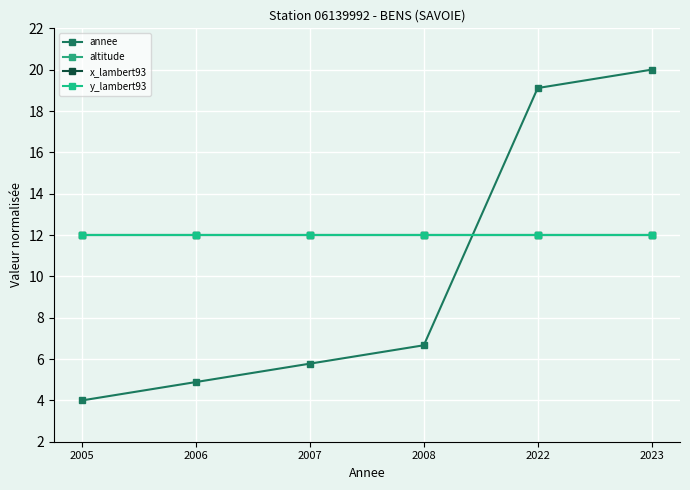

Rank the categories by altitude value from lowest to highest.

2005, 2006, 2007, 2008, 2022, 2023